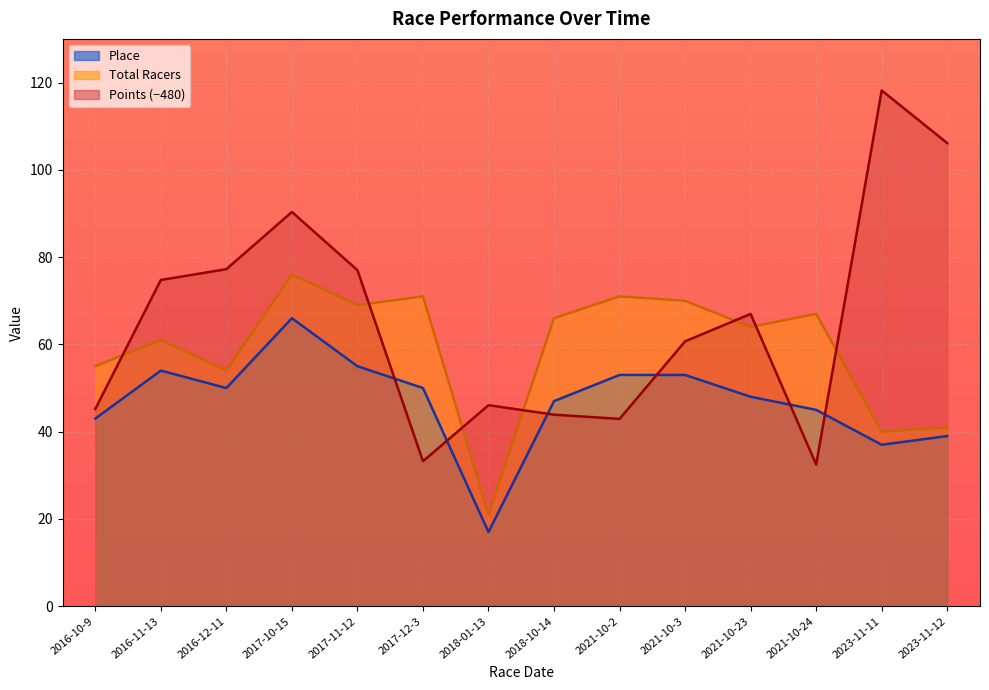

Reading left to right, extract all data points from this chart.

Points: 45.2	74.8	77.2	90.3	77.0	33.2	46.1	43.9	42.9	60.7	67.0	32.5	118.2	106.1
Total Racers: 55.0	61.0	54.0	76.0	69.0	71.0	21.0	66.0	71.0	70.0	64.0	67.0	40.0	41.0
Place: 43.0	54.0	50.0	66.0	55.0	50.0	17.0	47.0	53.0	53.0	48.0	45.0	37.0	39.0